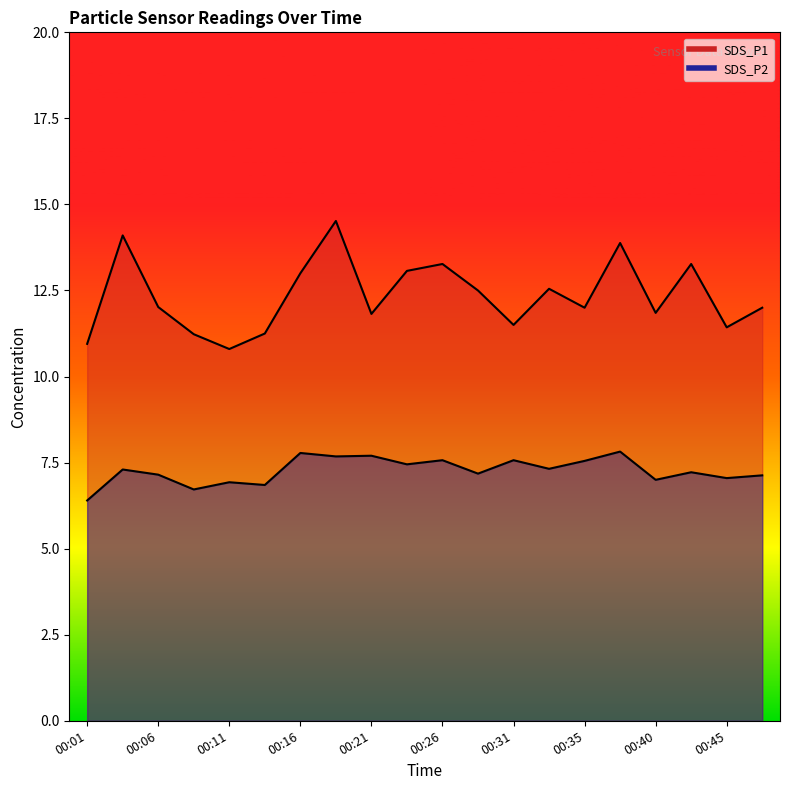

What are all the series names shown in the legend?

SDS_P1, SDS_P2